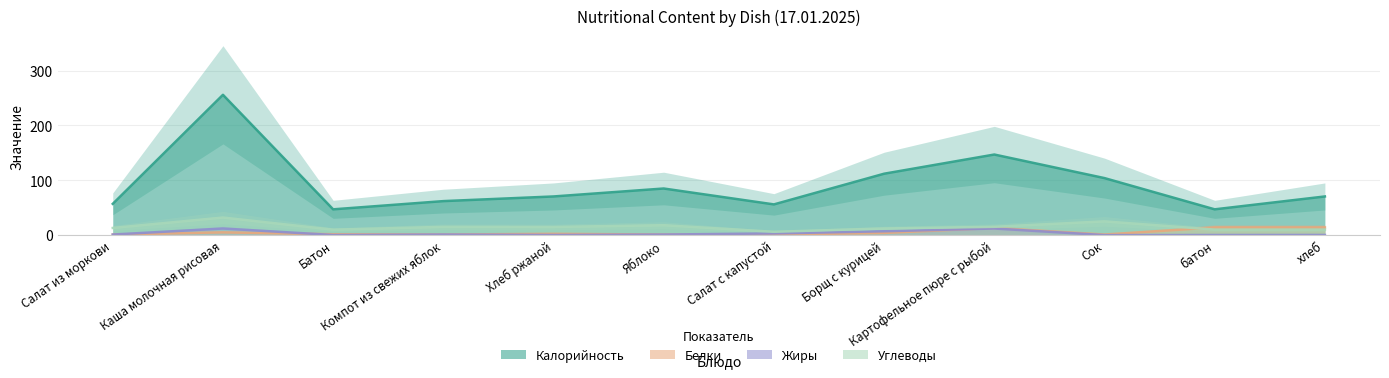

At which category is the sum across all series the highest?

Каша молочная рисовая